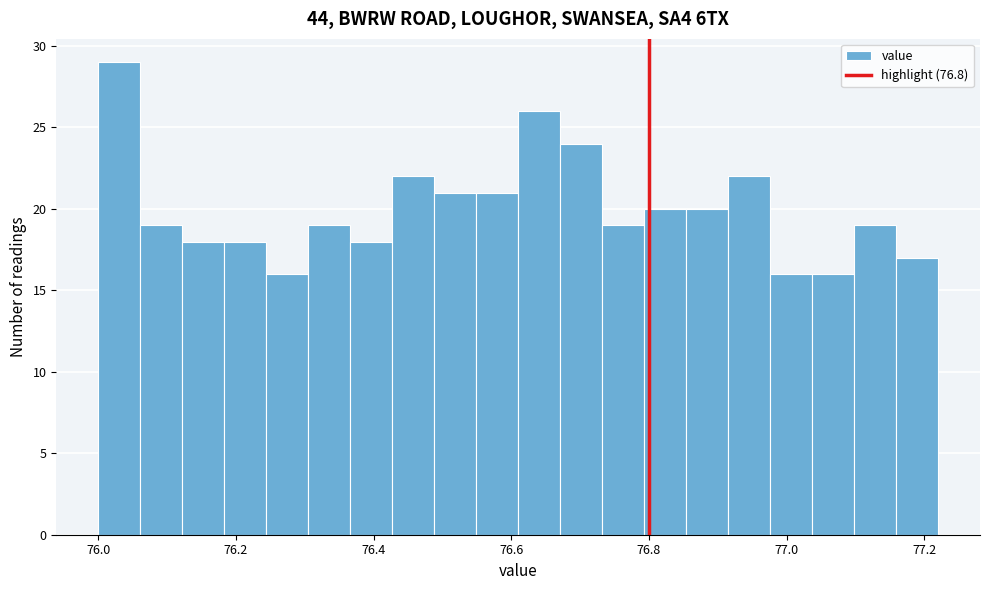

Read against the x-axis, roughly where is the centre of the tallest bar?

76.04